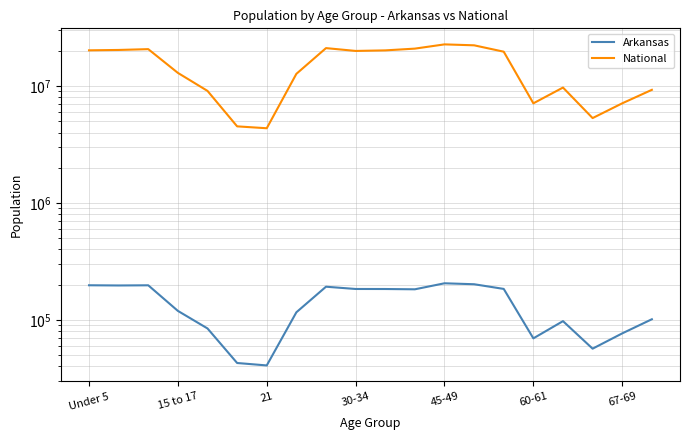

Count the number of categories in the chart.

20